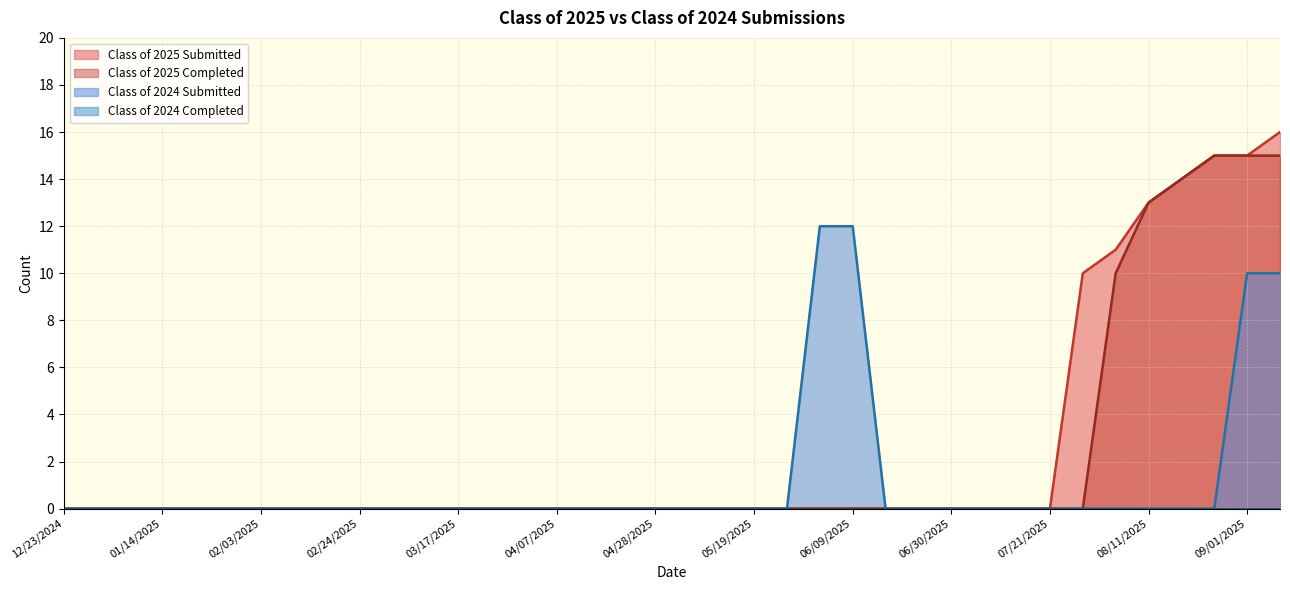

True or false: Class of 2025 Submitted and Class of 2025 Completed cross at least once.

False